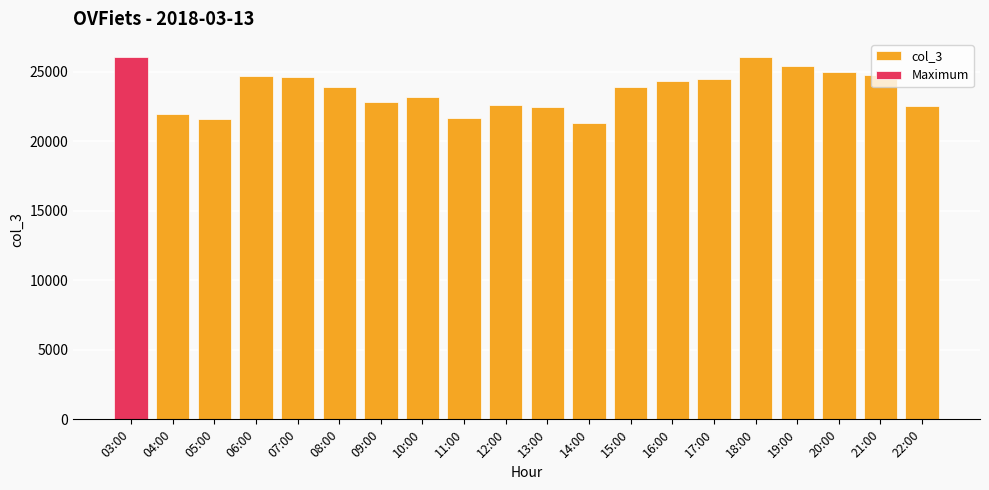

Between 19:00 and 03:00, which is larger?

03:00